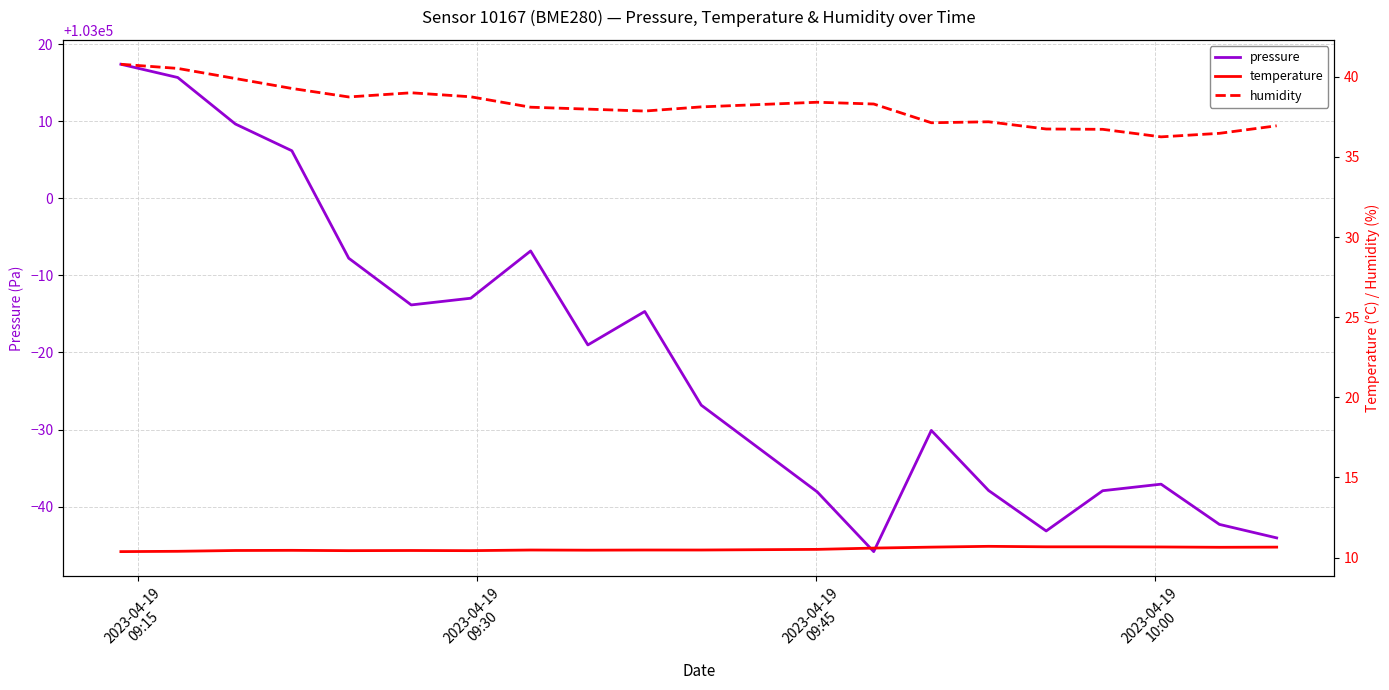

What is the average value of the humidity series?

38.2